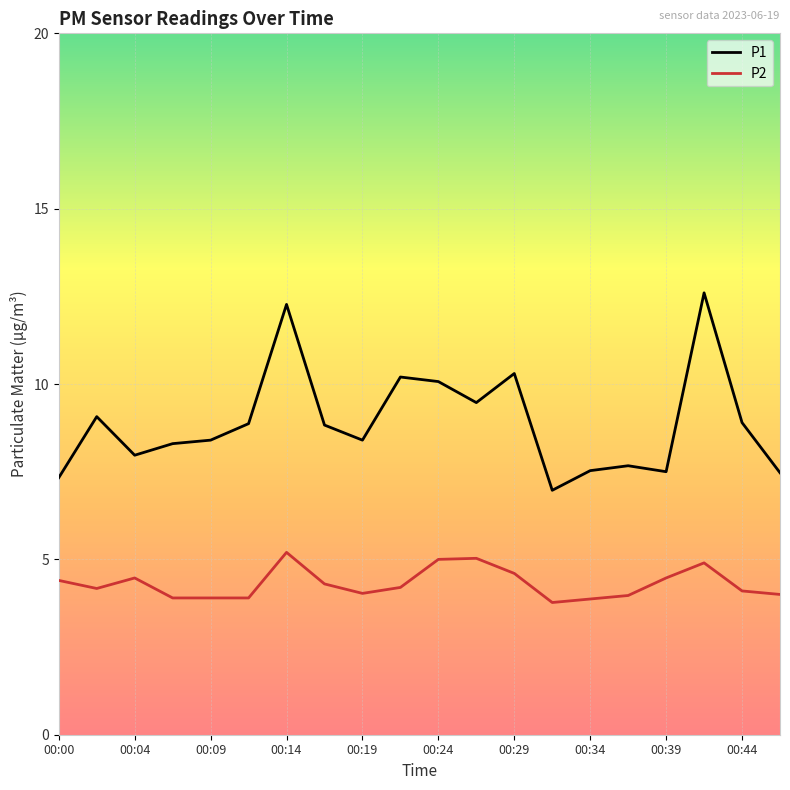

What is the difference between the maximum and minimum values in the P2 series?

1.4